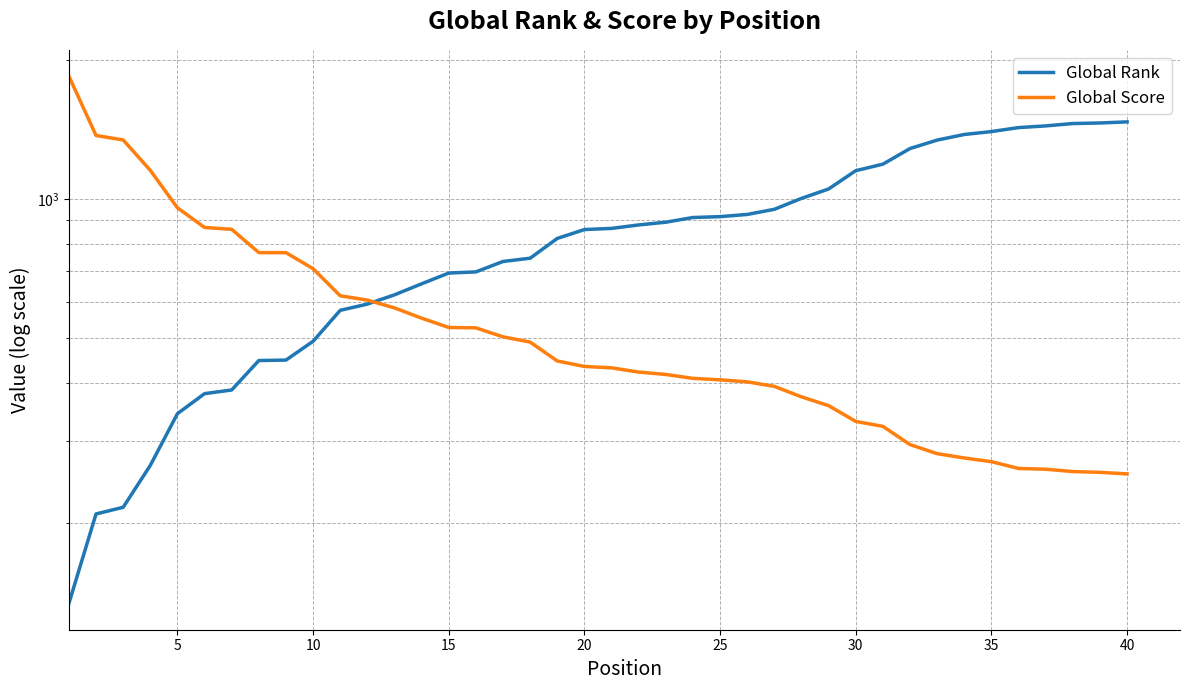

Which series has the largest range (max minus min)?

Global Score